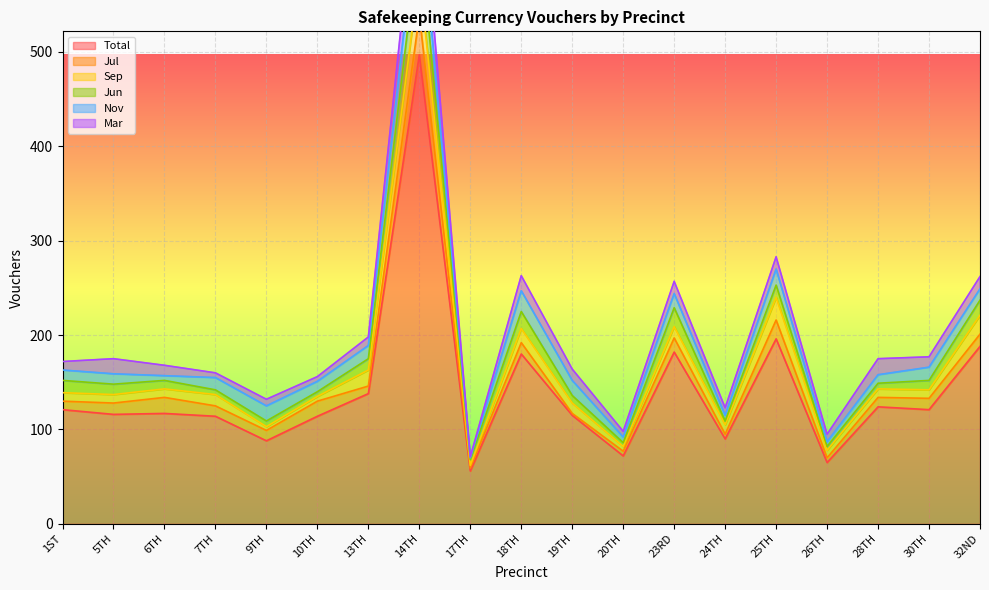

At which label does Total reach its peak?

14TH